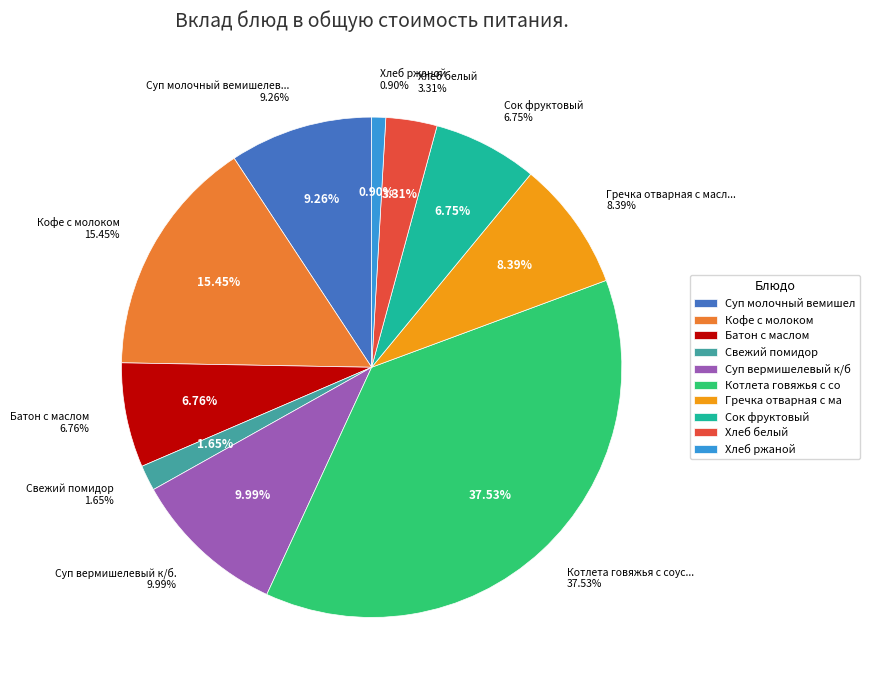

Is there any slice that represents more than half of the pie?

No